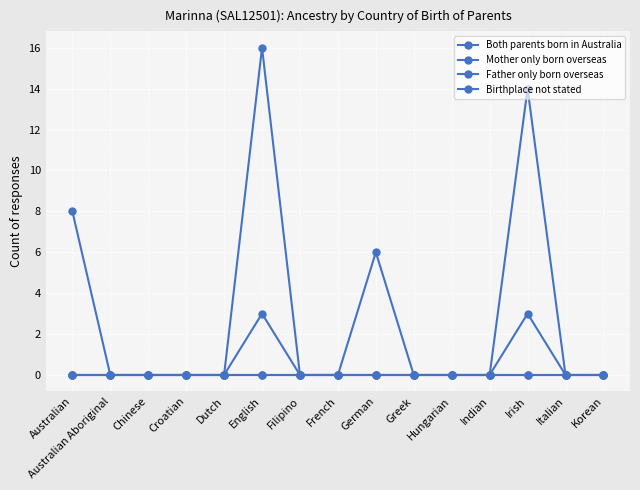

True or false: Birthplace not stated and Mother only born overseas cross at least once.

False